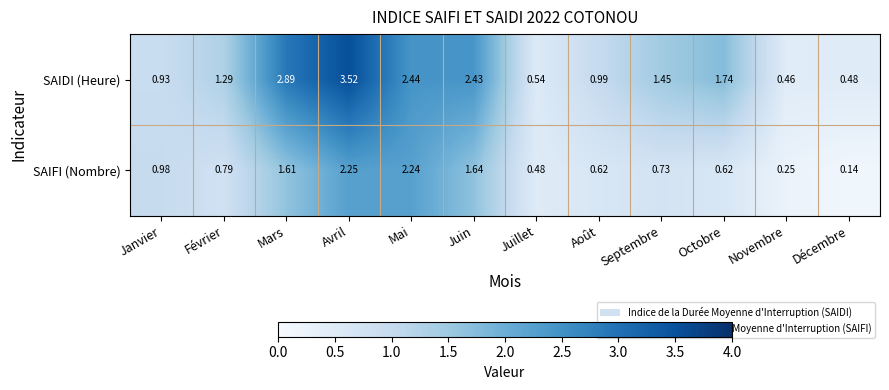

At which category does the chart reach its minimum across all series?

Décembre